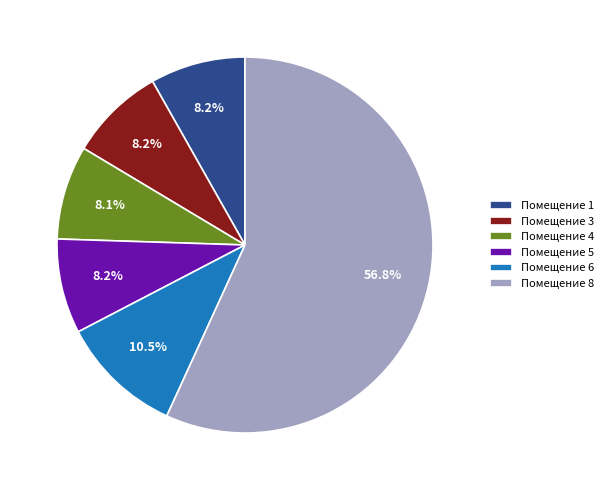

Does Помещение 8 represent more than half of the total?

Yes